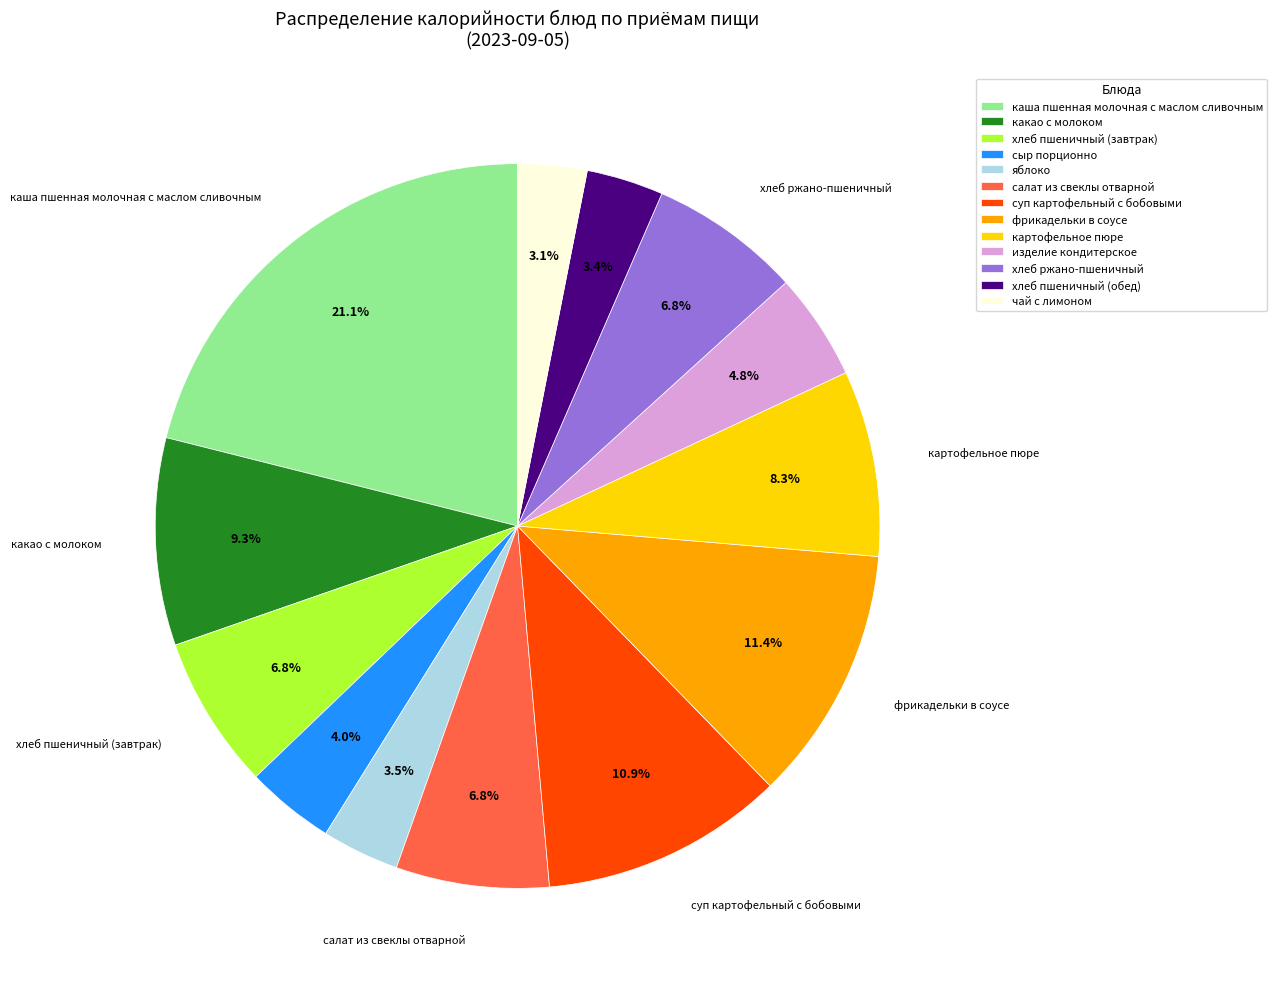

True or false: суп картофельный с бобовыми accounts for 5% of the total.

False